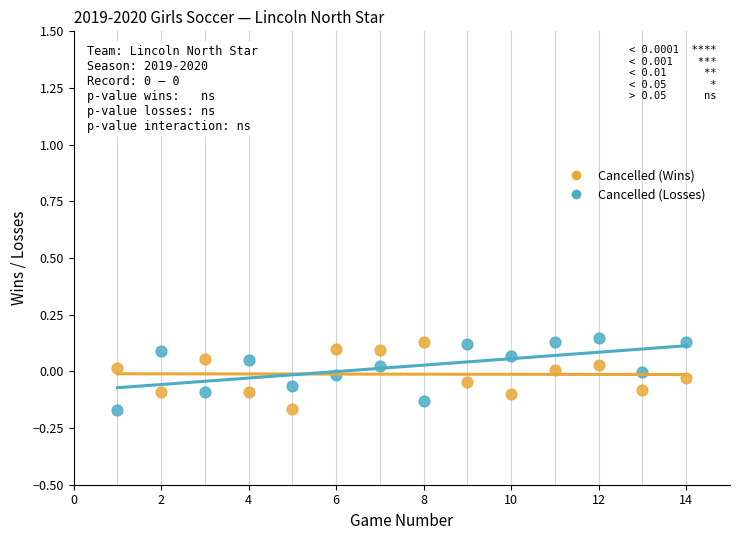

Across all data points, what is the range of X values (max minus min)?

13.0